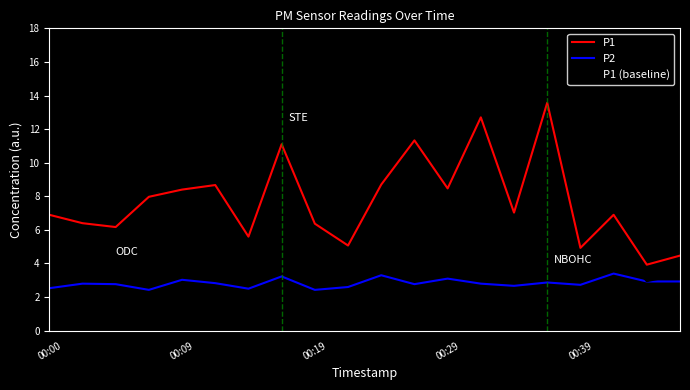

What is the smallest value displayed?

2.4